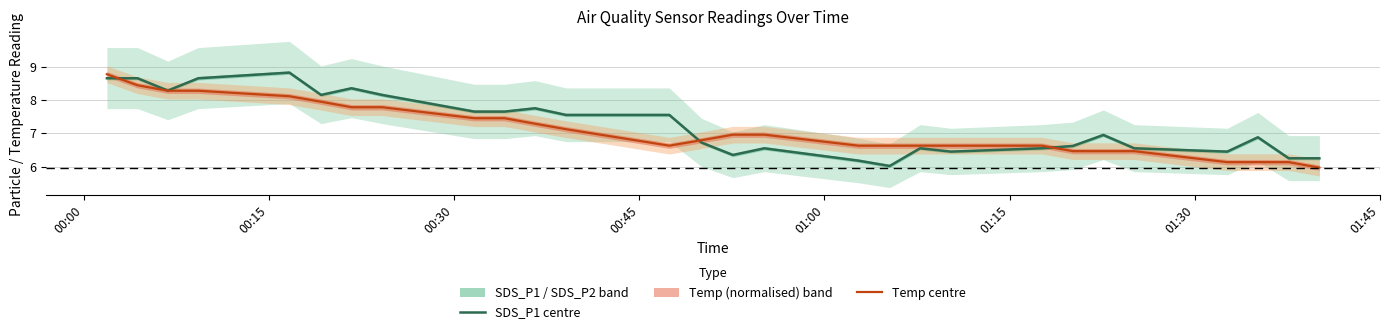

What is the lowest value of the SDS_P1 centre series?

6.0